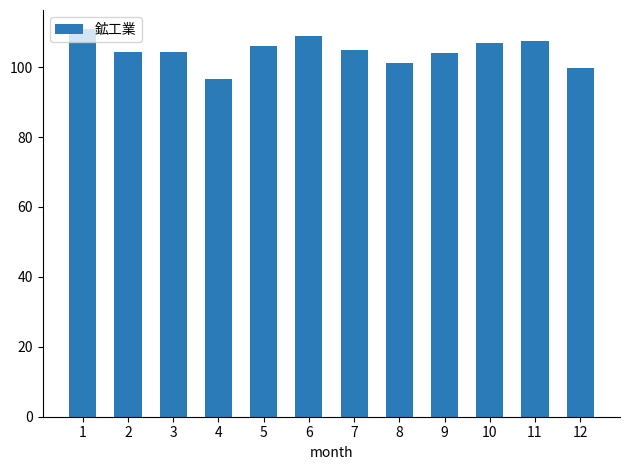

What is the value of the 4th bar from the left?

96.6